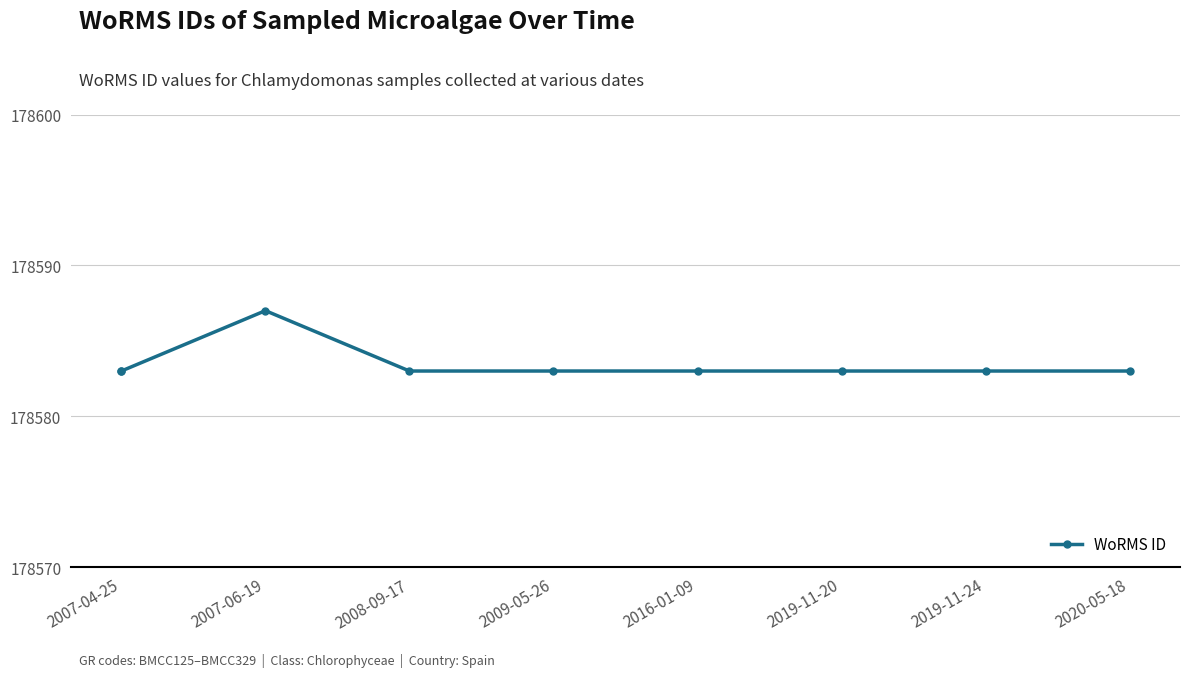

Approximately how many times larger is the value at 2020-05-18 compared to 2007-04-25?

1.0